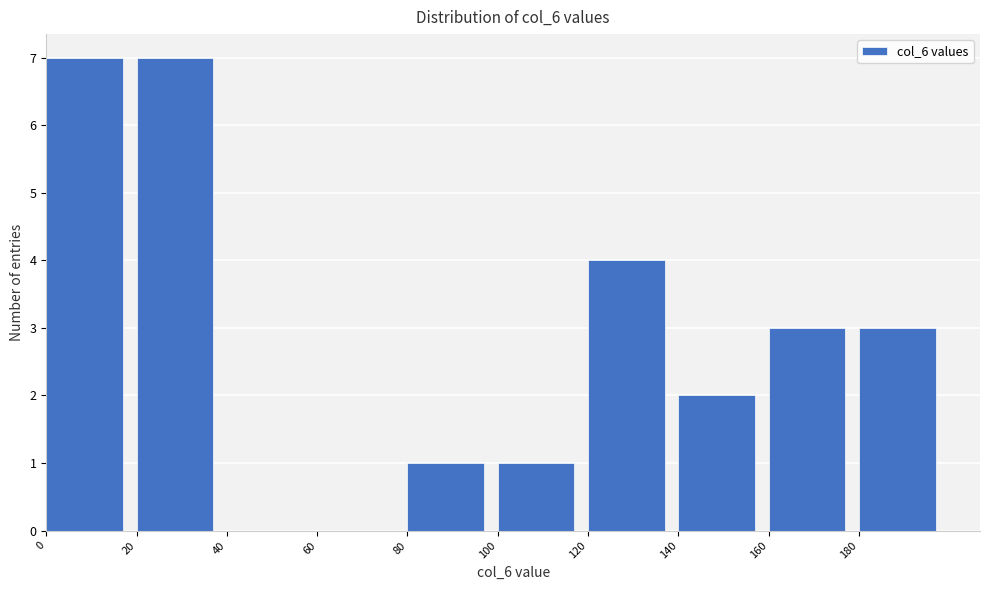

How tall is the bar that spans 100 to 120 on the x-axis? The values are not printed on the chart, so give them approximately, as read against the axis.

1